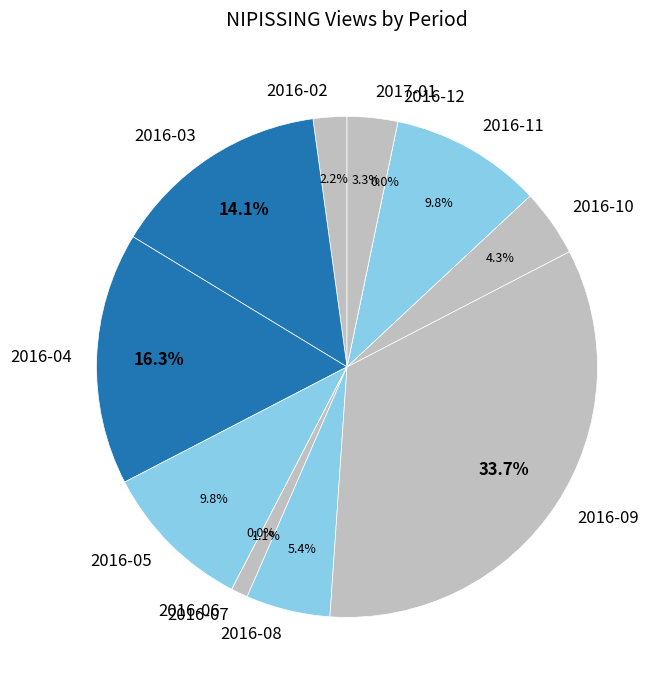

Does 2016-06 account for over 50% of the chart?

No